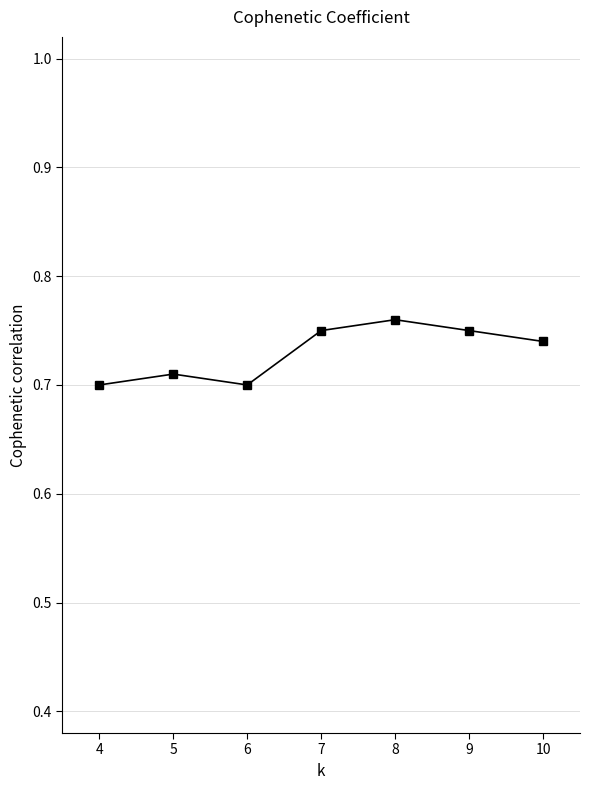

Count the values in the range 0 to 1.

7